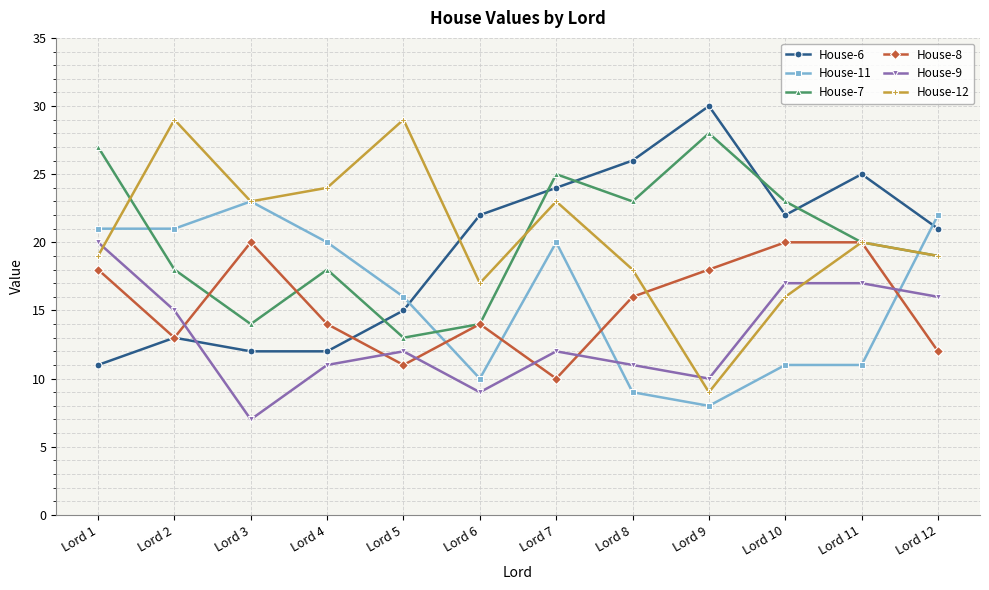

The House-9 series shows 13 at Lord 9. True or false?

False